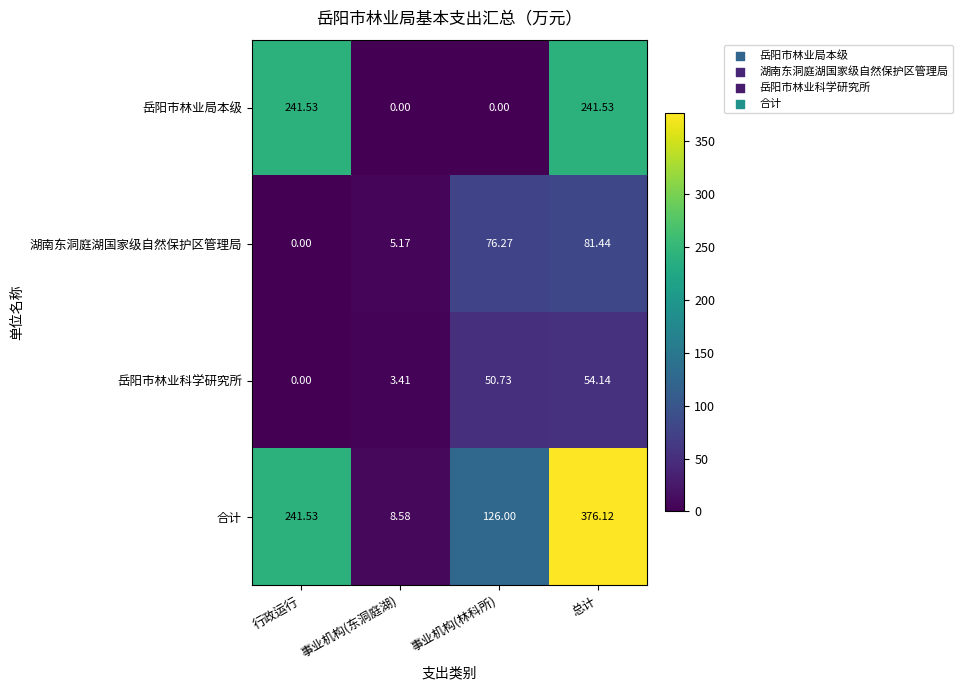

How many distinct data groups are displayed?

4